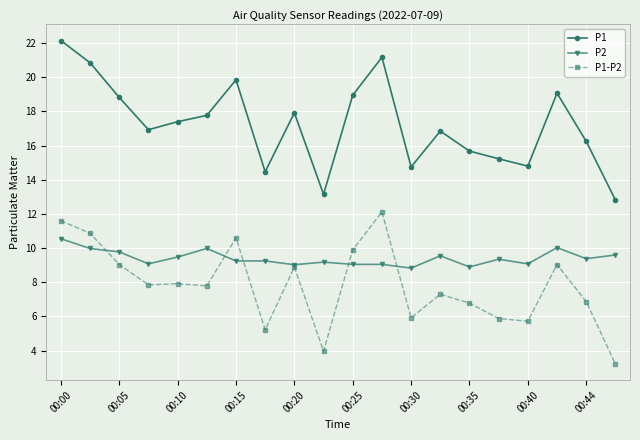

True or false: P2 and P1 intersect in this chart.

False